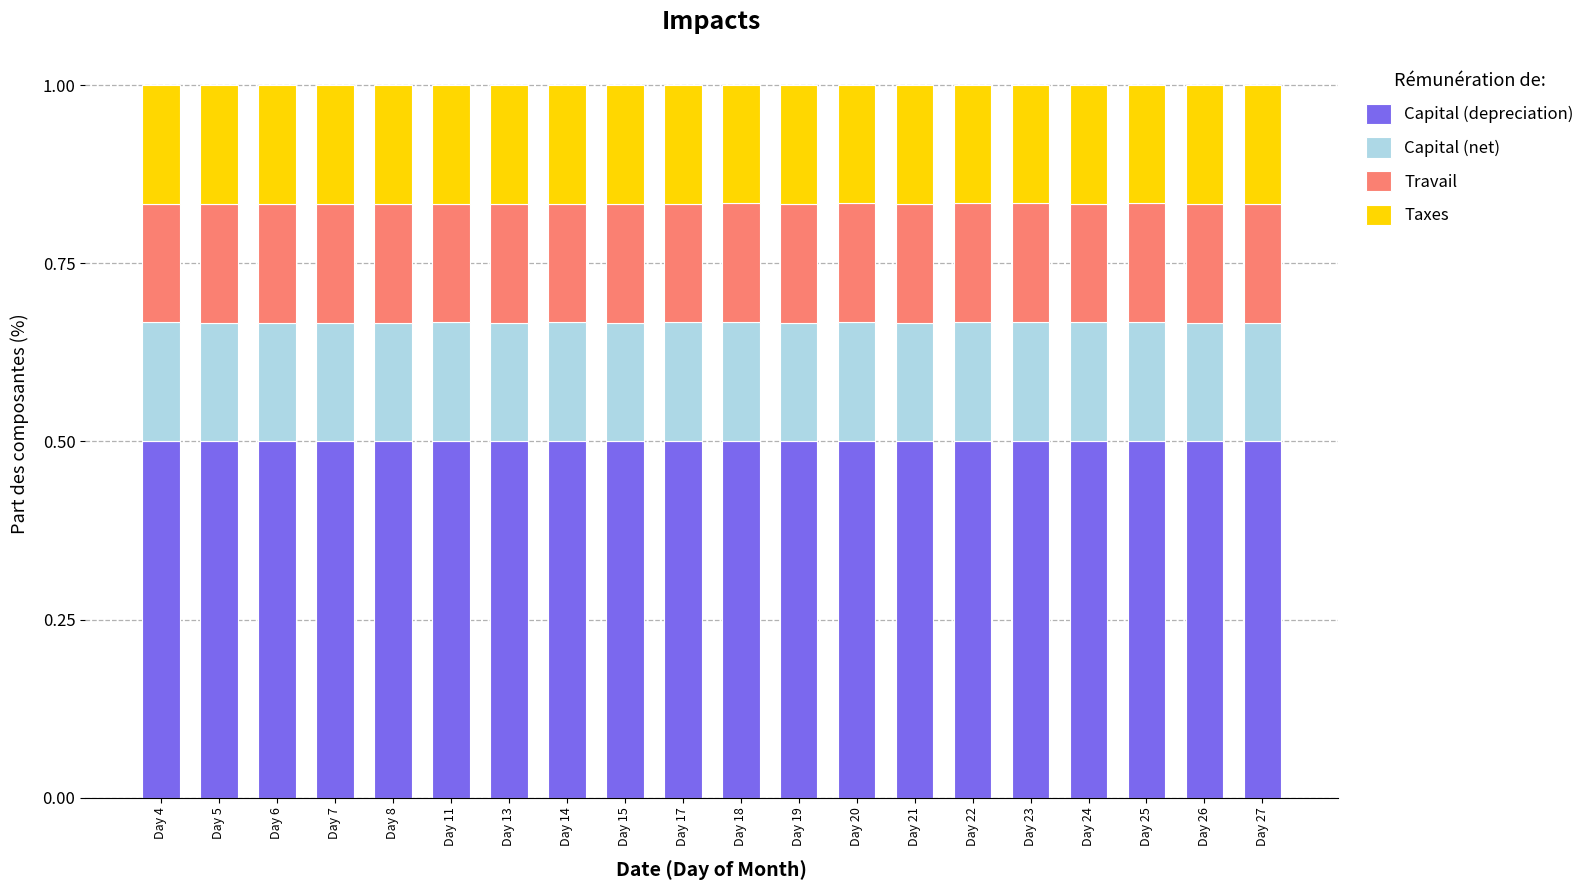

What is the total value across all series at Day 22?

1.0